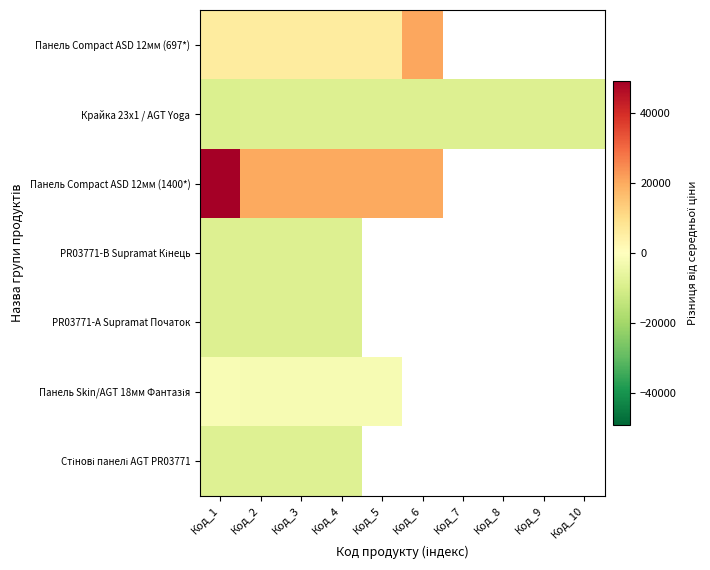

What is the smallest value displayed?

-9187.9